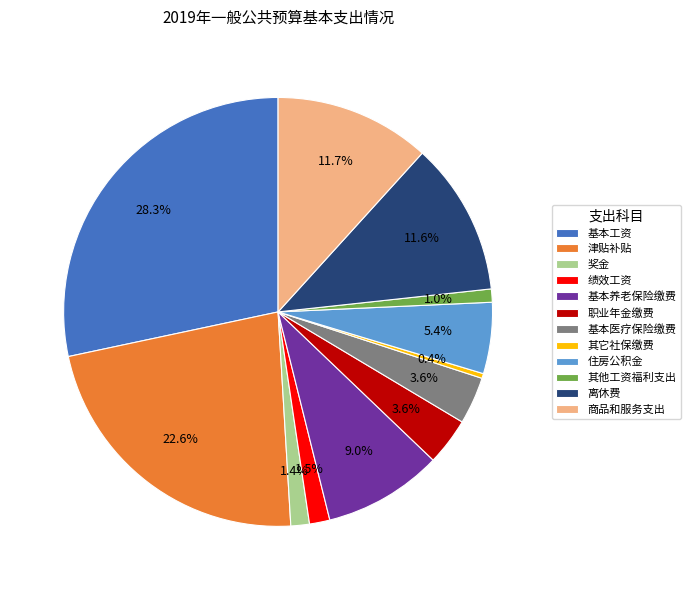

How many segments does this pie chart have?

12